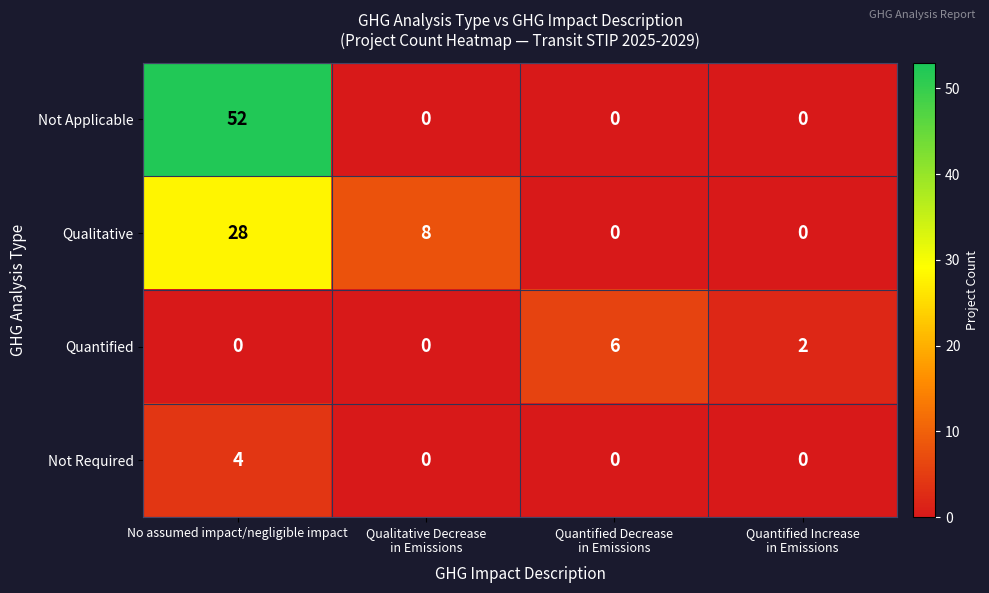

Which series has the largest total across all categories?

Not Applicable